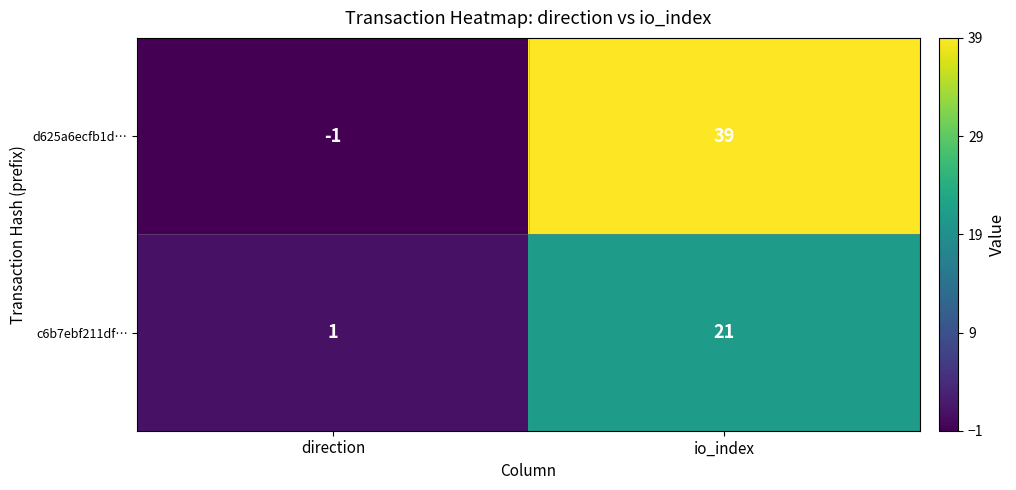

Is it true that c6b7ebf211df… equals 1 at direction?

True